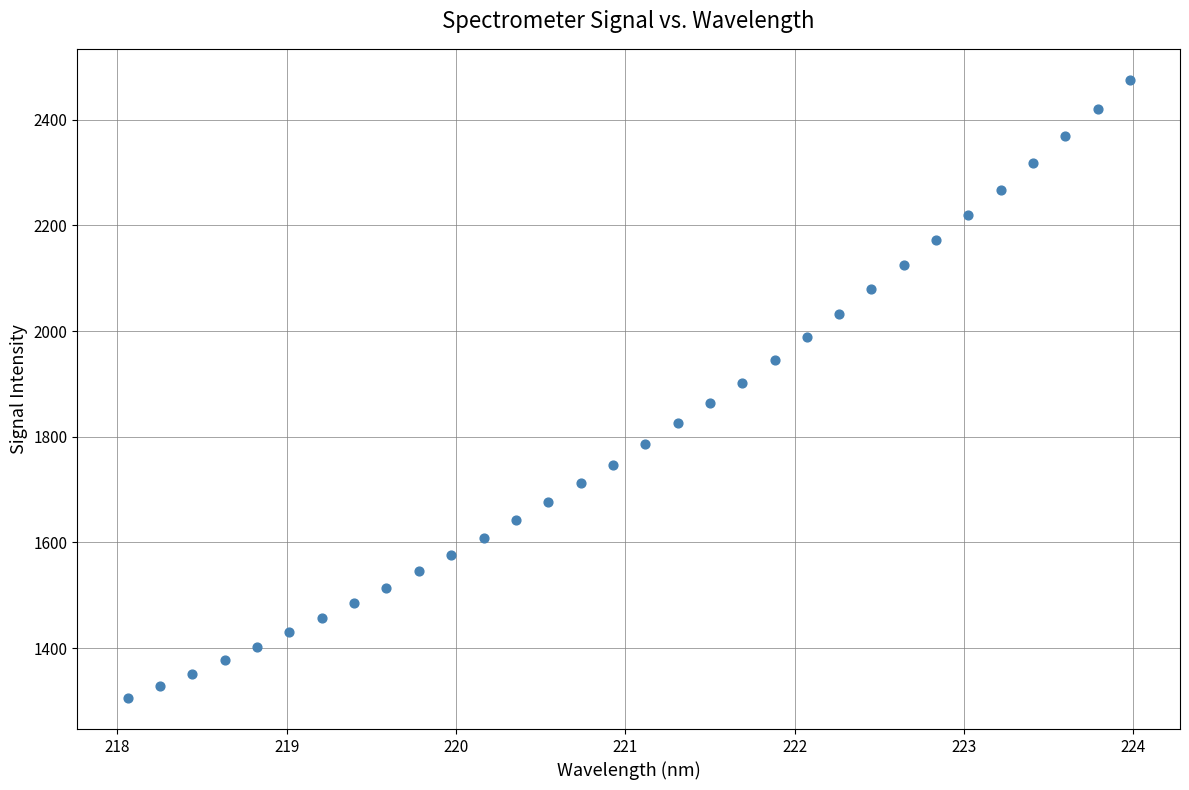

What is the range of Y values (max minus min)?

1170.1